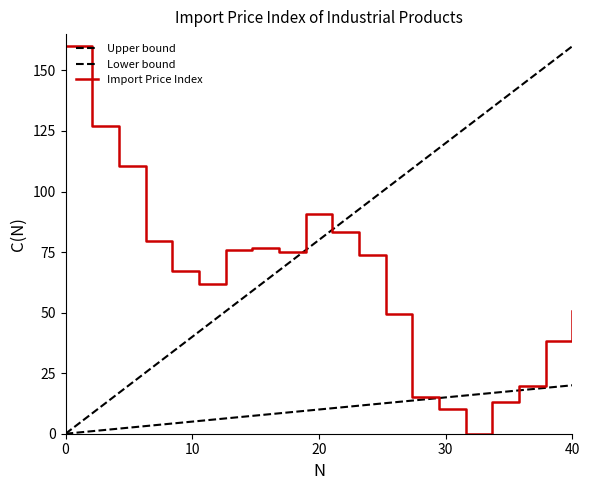

What is the maximum value shown in the chart?

160.0